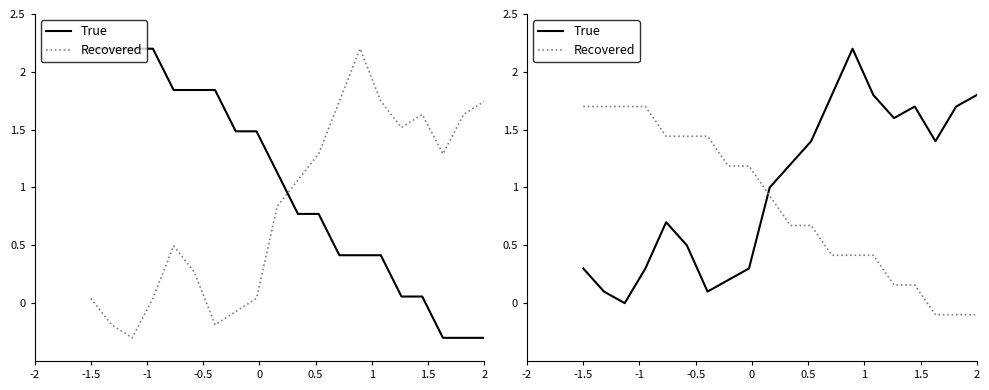

Is the value of True at 18 greater than the value of Recovered at 0?

Yes